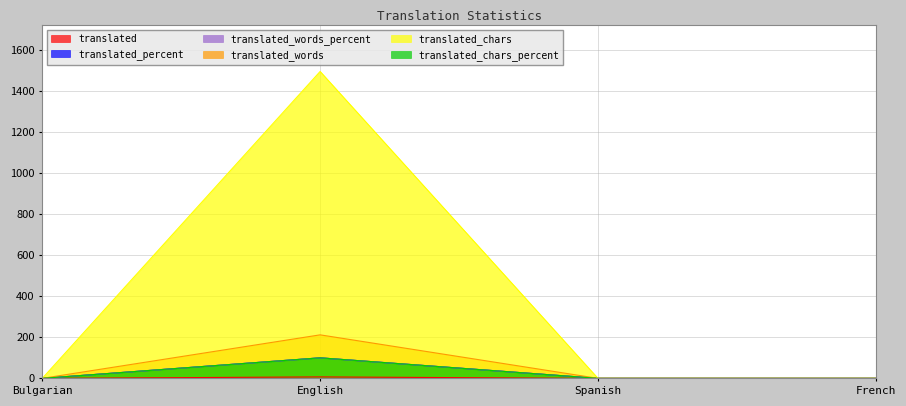

How many lines are shown in the chart?

6